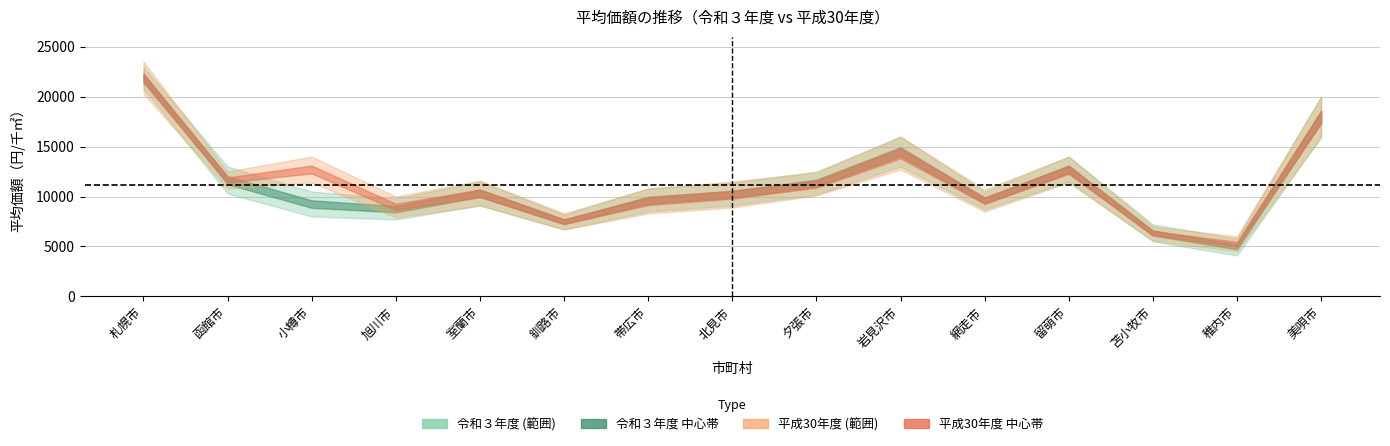

What is the sum of the 令和３年度_平均価額 values at 網走市 and 夕張市?

20933